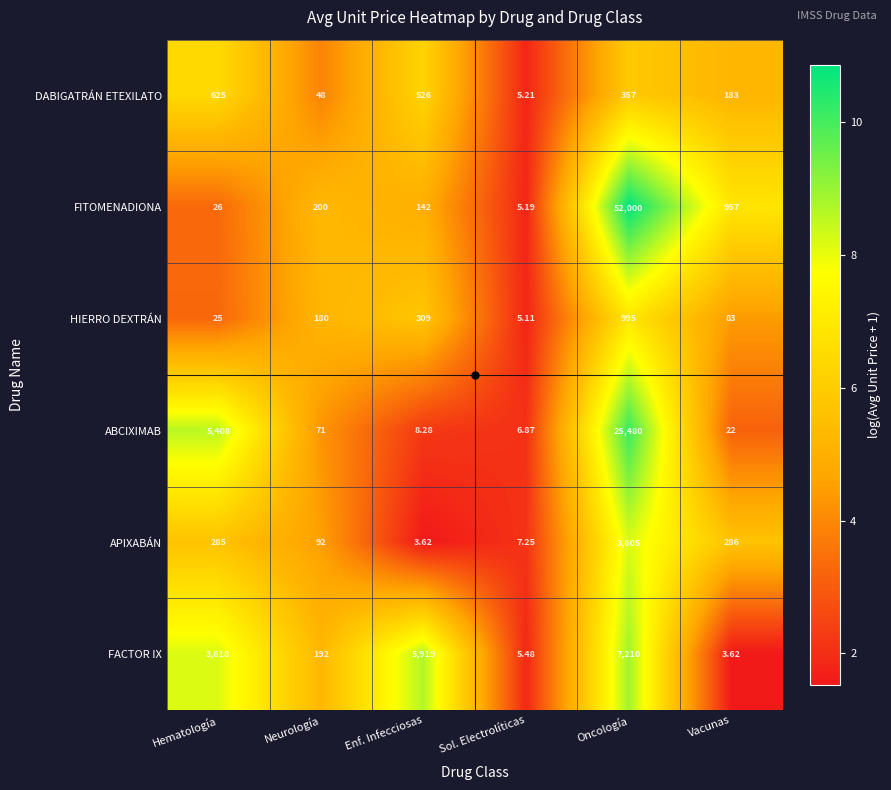

Which category has the highest value in the FACTOR IX series?

Oncología